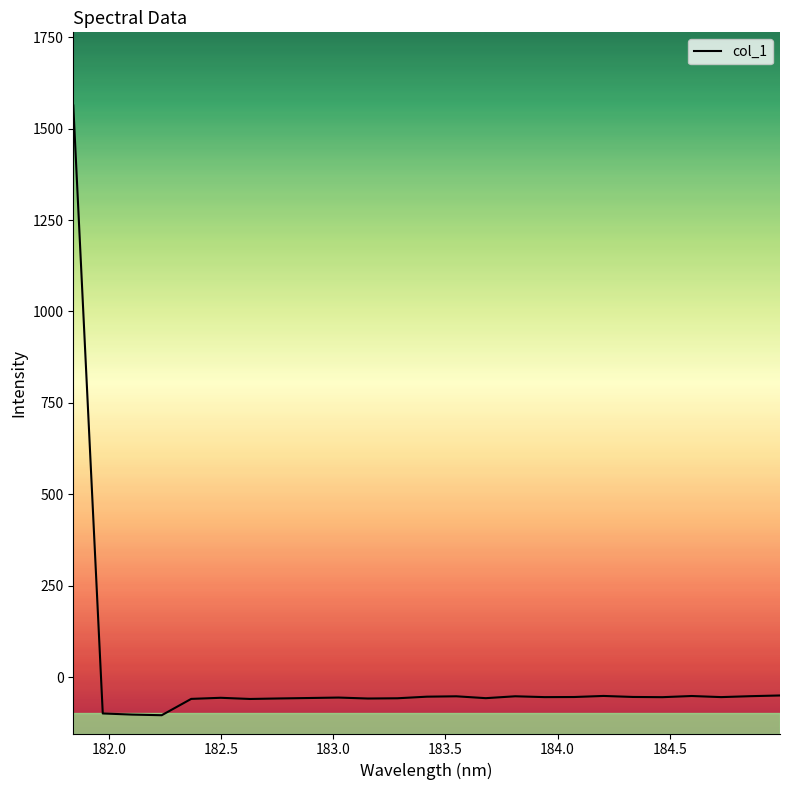

What is the maximum value shown in the chart?

1563.3